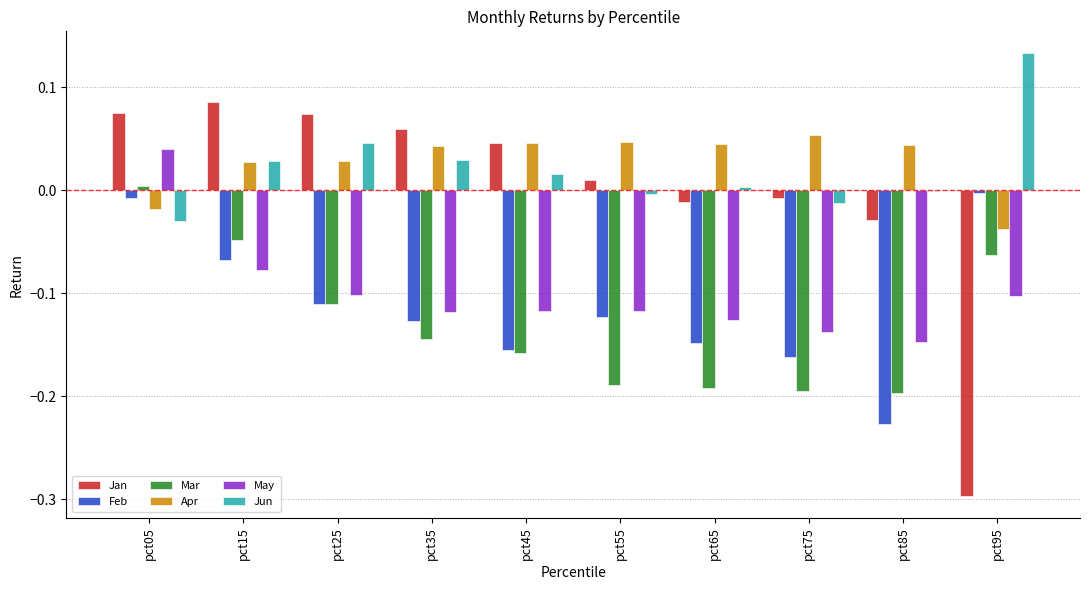

Is it true that Feb equals -0.1 at pct25?

True